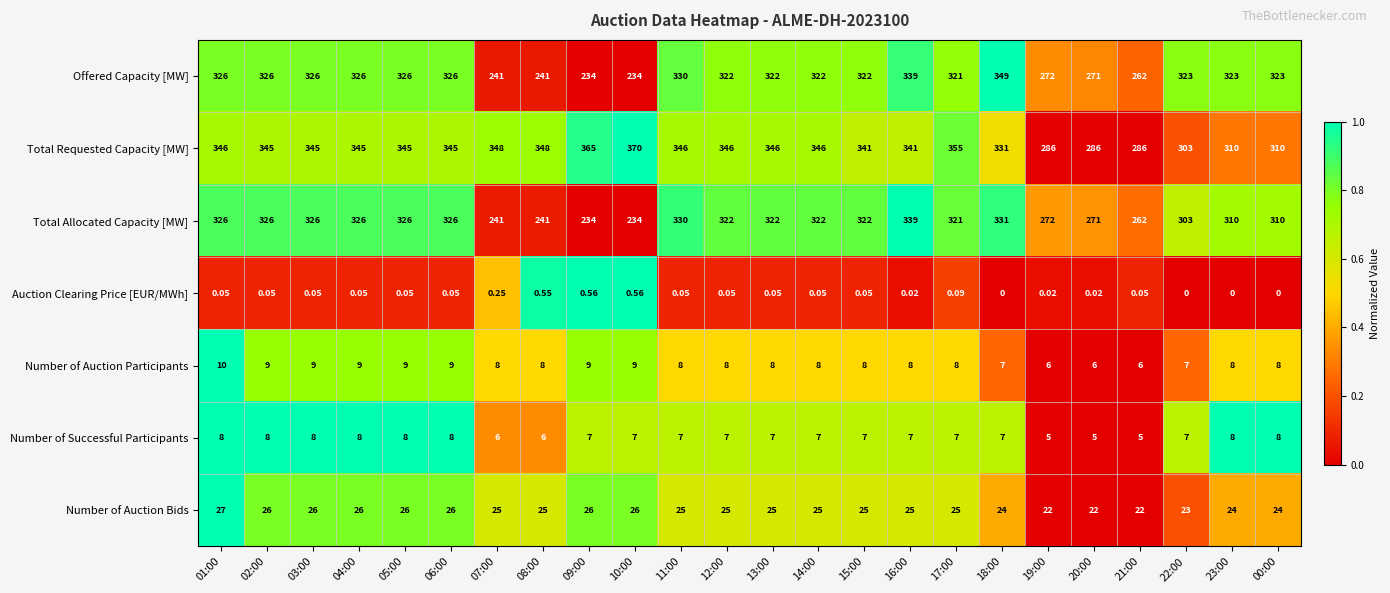

List the series in order of their peak value, lowest first.

Auction Clearing Price [EUR/MWh], Number of Successful Participants, Number of Auction Participants, Number of Auction Bids, Total Allocated Capacity [MW], Offered Capacity [MW], Total Requested Capacity [MW]